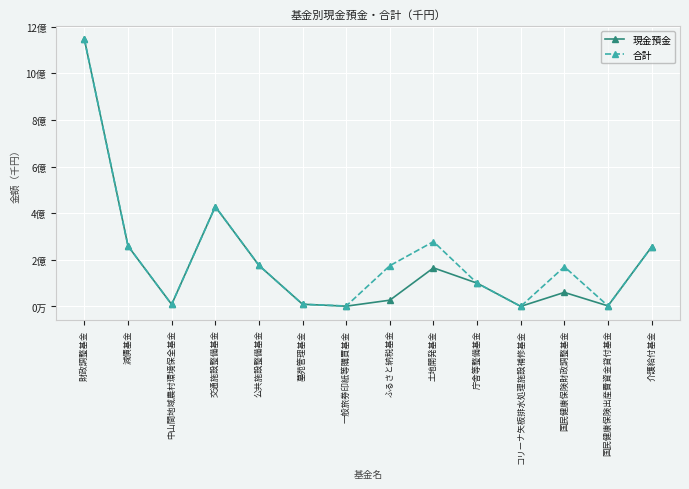

What is the label of the 12th point from the left?

国民健康保険財政調整基金